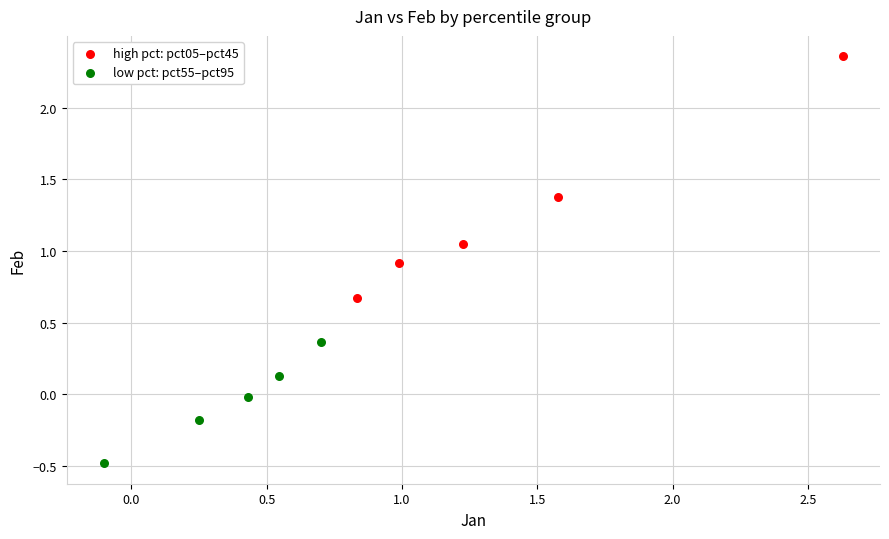

Which series contains the highest Y value?

high pct: pct05–pct45